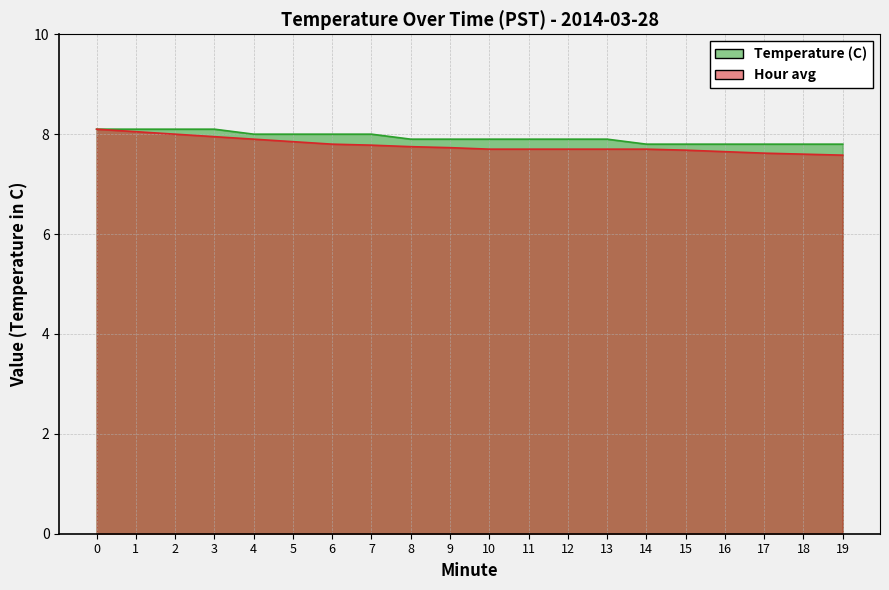

Reading left to right, what are all the values shown in this chart?

Temperature (C): 8.1	8.1	8.1	8.1	8.0	8.0	8.0	8.0	7.9	7.9	7.9	7.9	7.9	7.9	7.8	7.8	7.8	7.8	7.8	7.8
Hour avg: 8.1	8.1	8.0	8.0	7.9	7.8	7.8	7.8	7.8	7.7	7.7	7.7	7.7	7.7	7.7	7.7	7.7	7.6	7.6	7.6